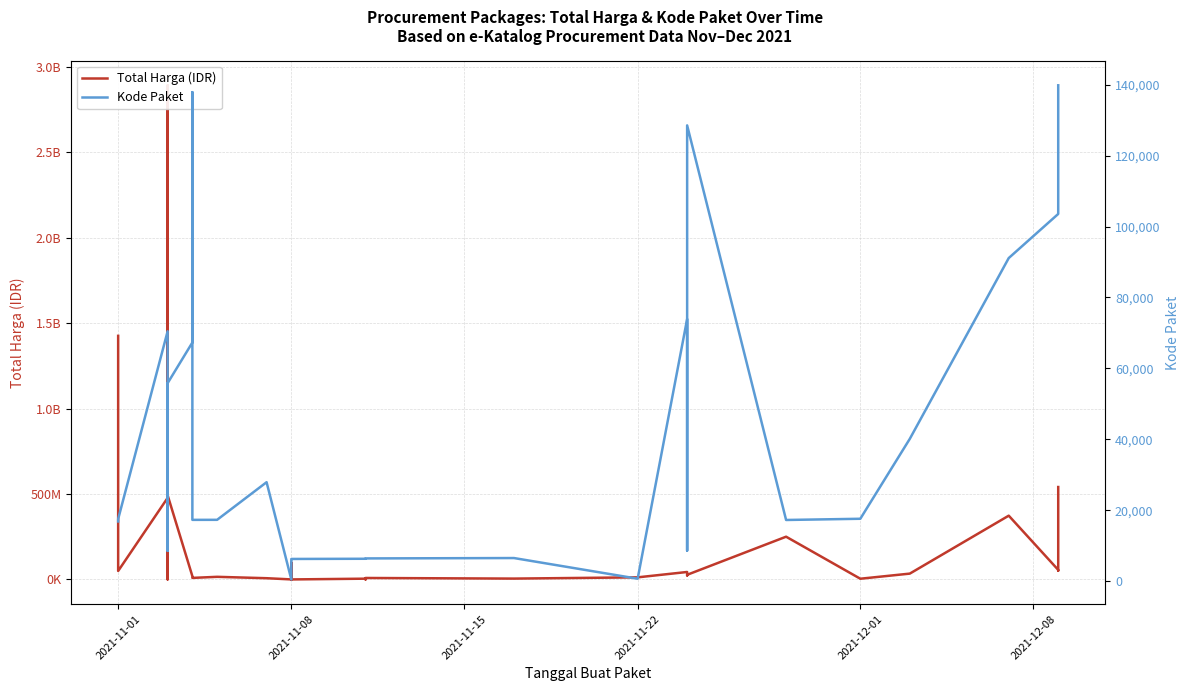

True or false: Kode Paket has a value of 19123 at 25.

False